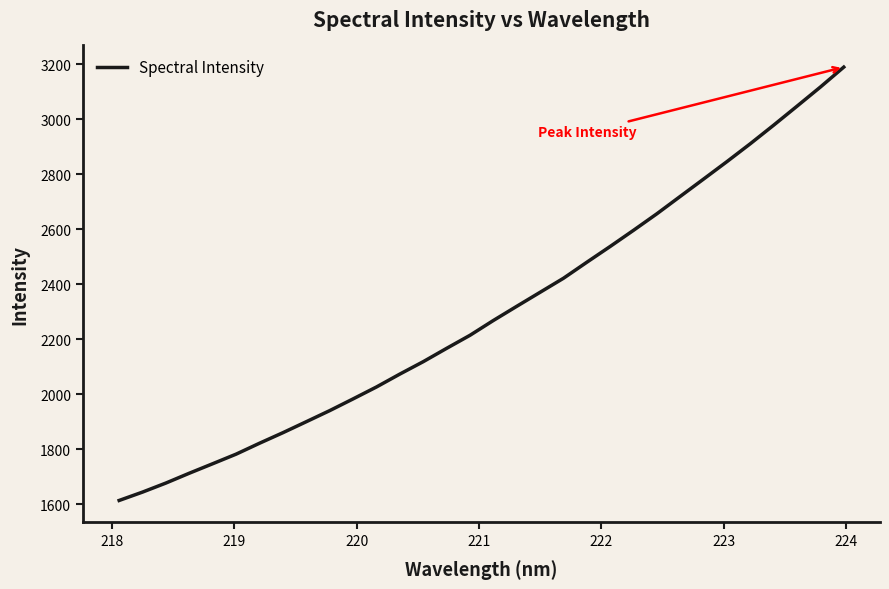

What is the maximum value shown in the chart?

3189.2